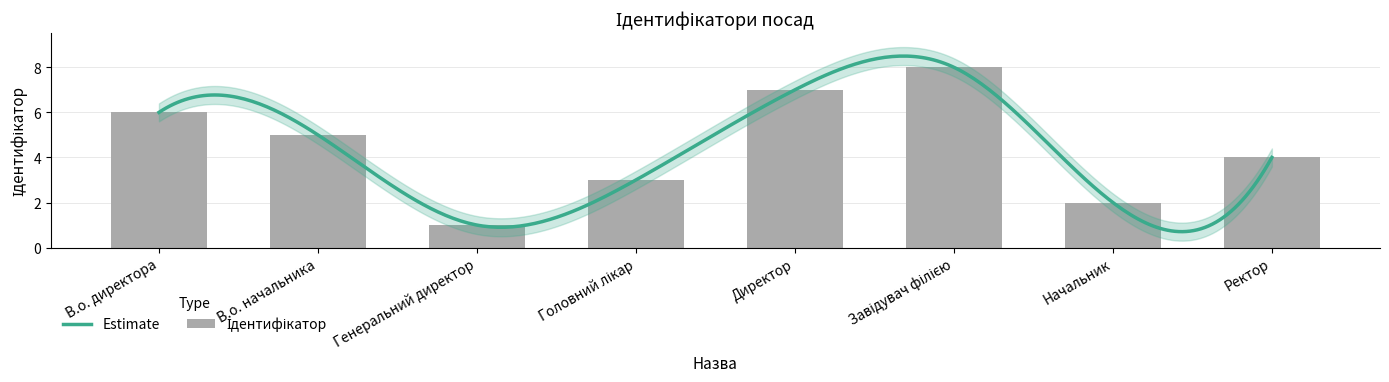

How many categories are shown in the chart?

8